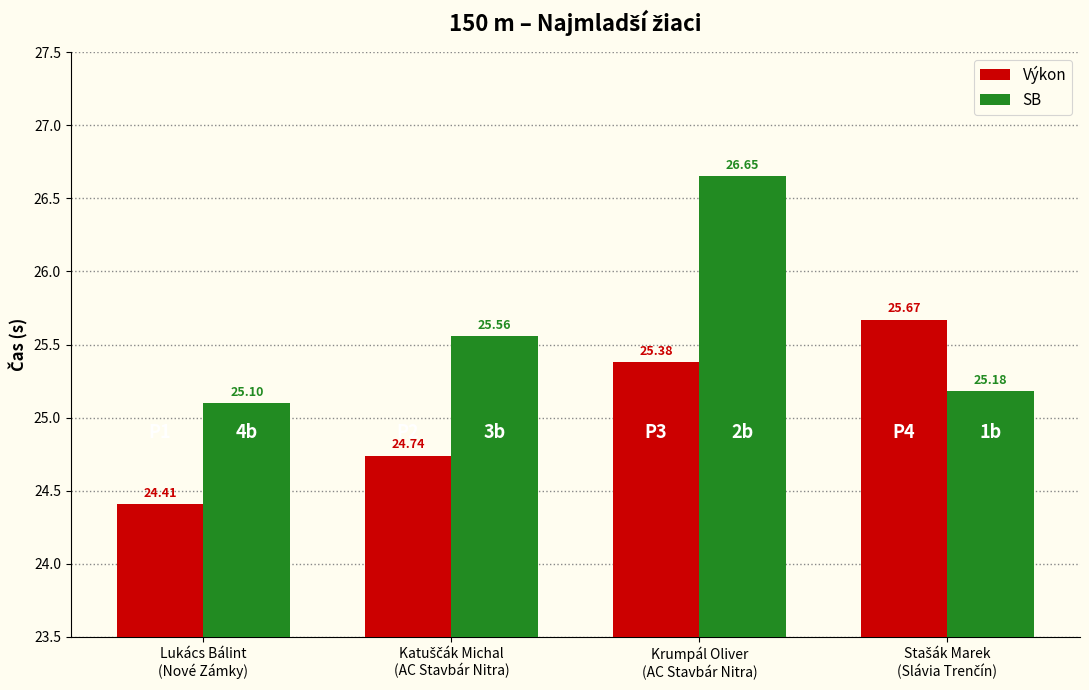

What is the difference between the maximum and minimum values in the Výkon series?

1.3